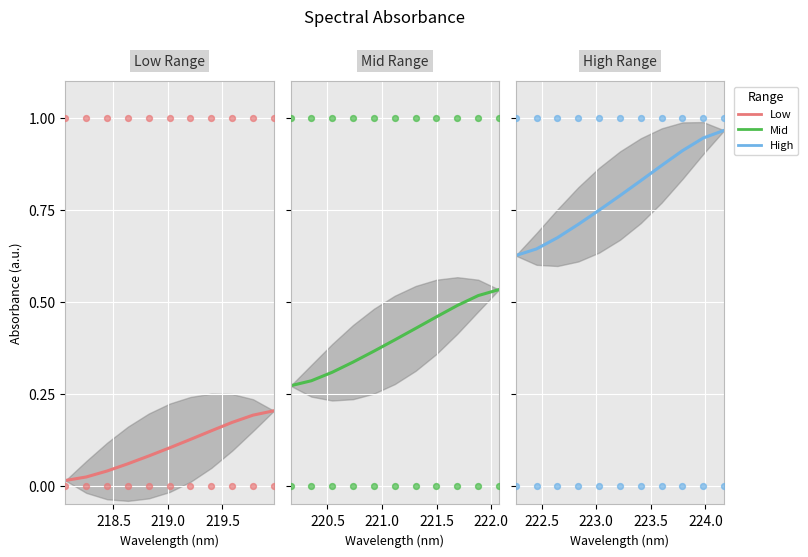

At how many categories does at least one series exceed 0?

11